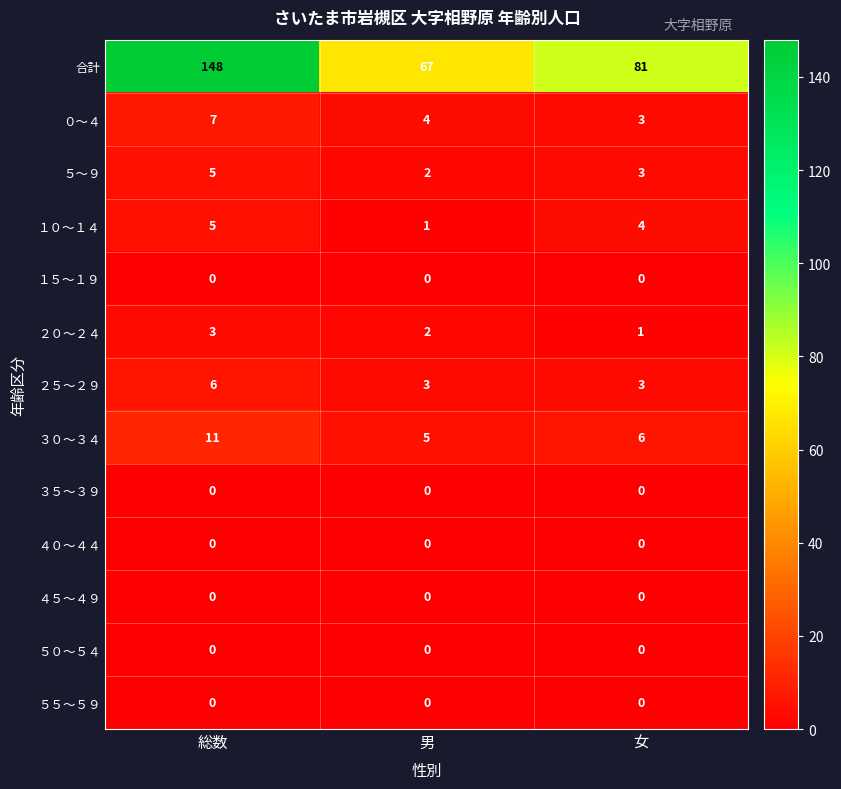

What is the sum of the ２５～２９ values at 男 and 総数?

9